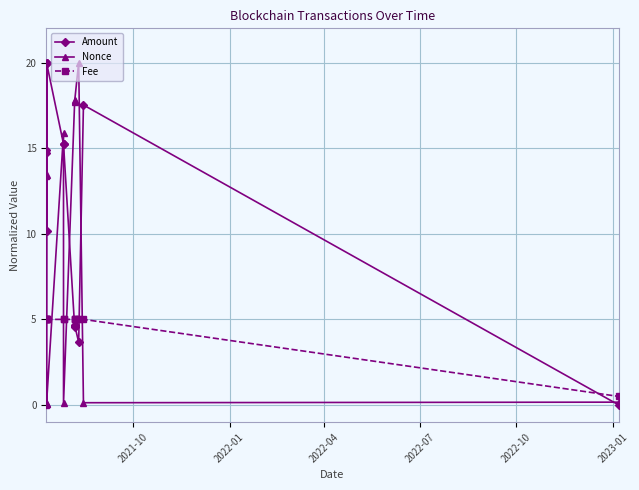

Does the chart have visible grid lines?

Yes